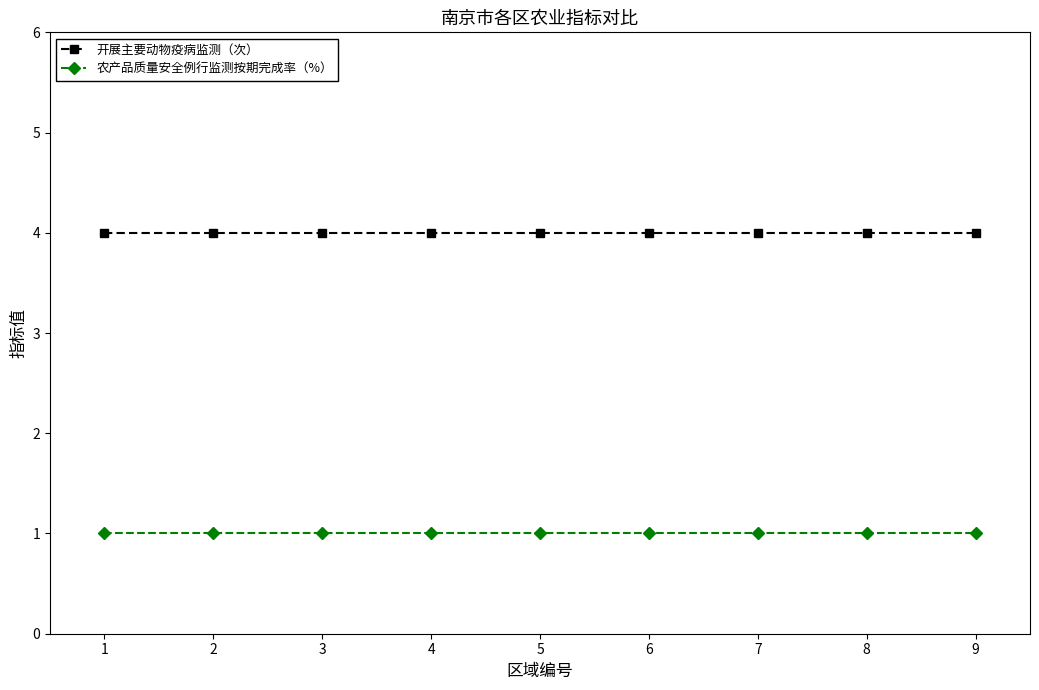

What is the spread (max minus min) of values at 2?

3